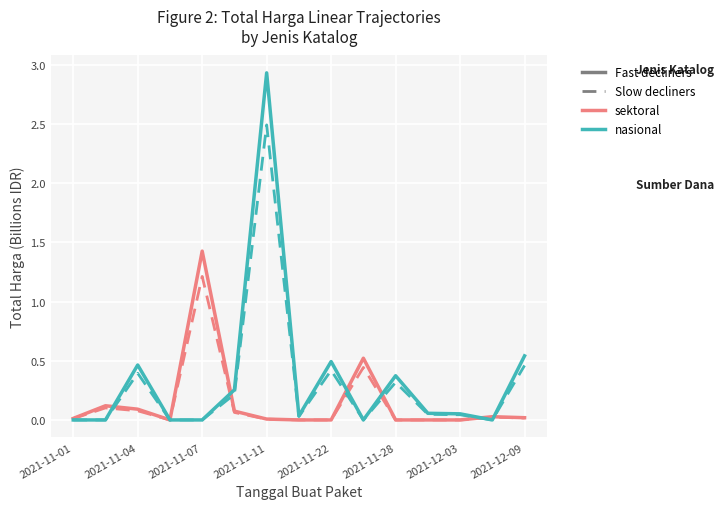

How many lines are shown in the chart?

4